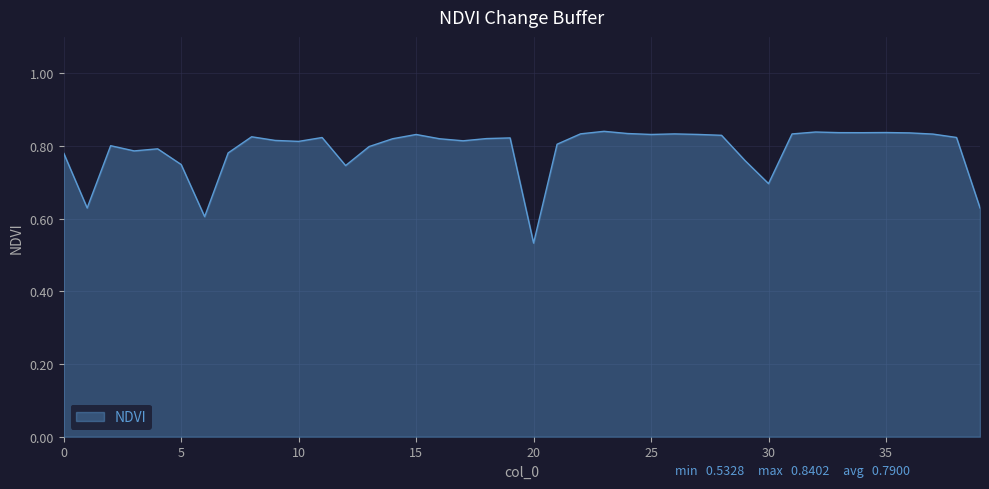

True or false: the data has more than 2 interior local peaks.

True